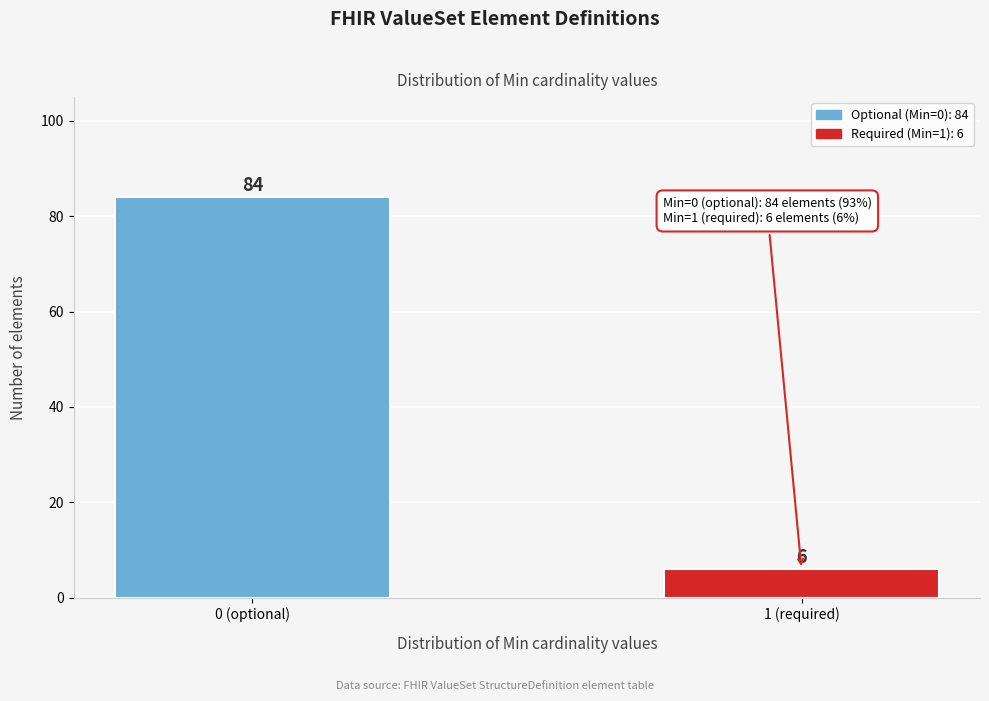

Reading left to right, list all the values displayed in this chart.

0 (optional)=84	1 (required)=6